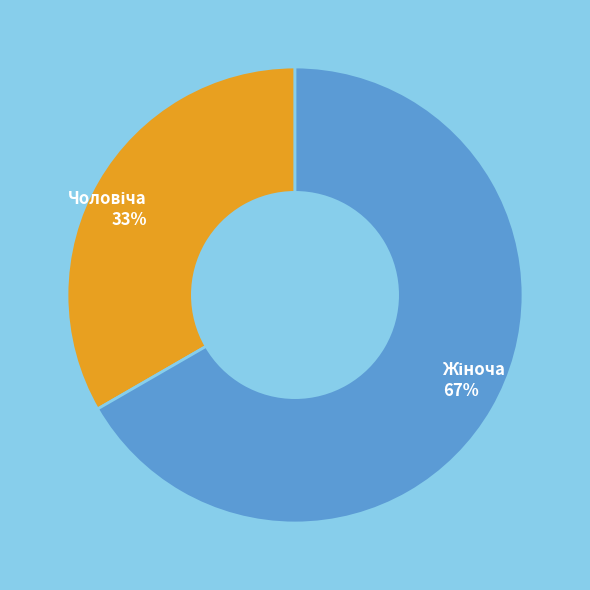

To the nearest percent, what is the average slice percentage?

50%